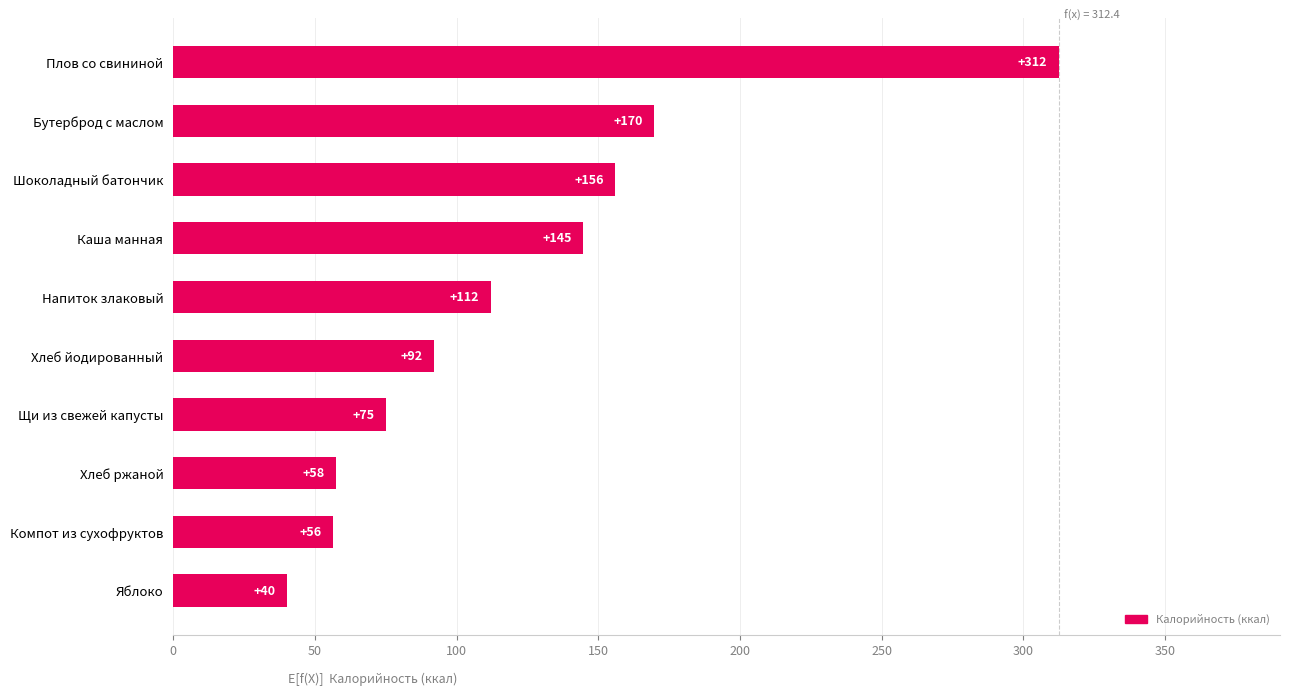

Rank the categories by value from lowest to highest.

Яблоко, Компот из сухофруктов, Хлеб ржаной, Щи из свежей капусты, Хлеб йодированный, Напиток злаковый, Каша манная, Шоколадный батончик, Бутерброд с маслом, Плов со свининой